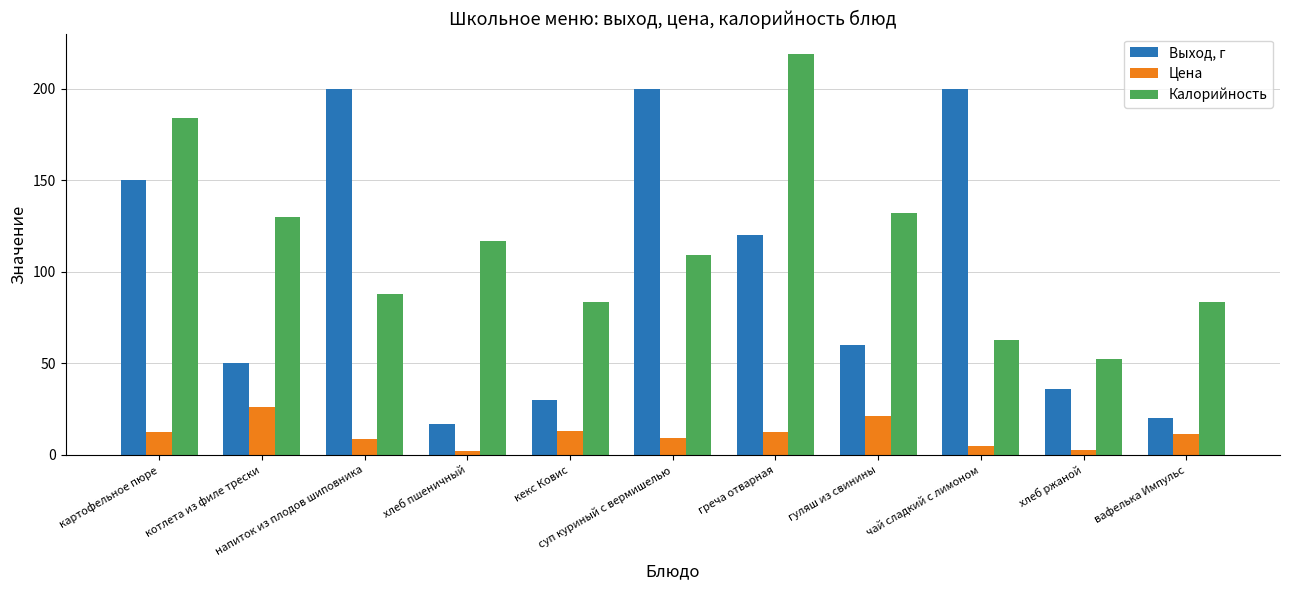

At which label does Калорийность first exceed 109?

картофельное пюре